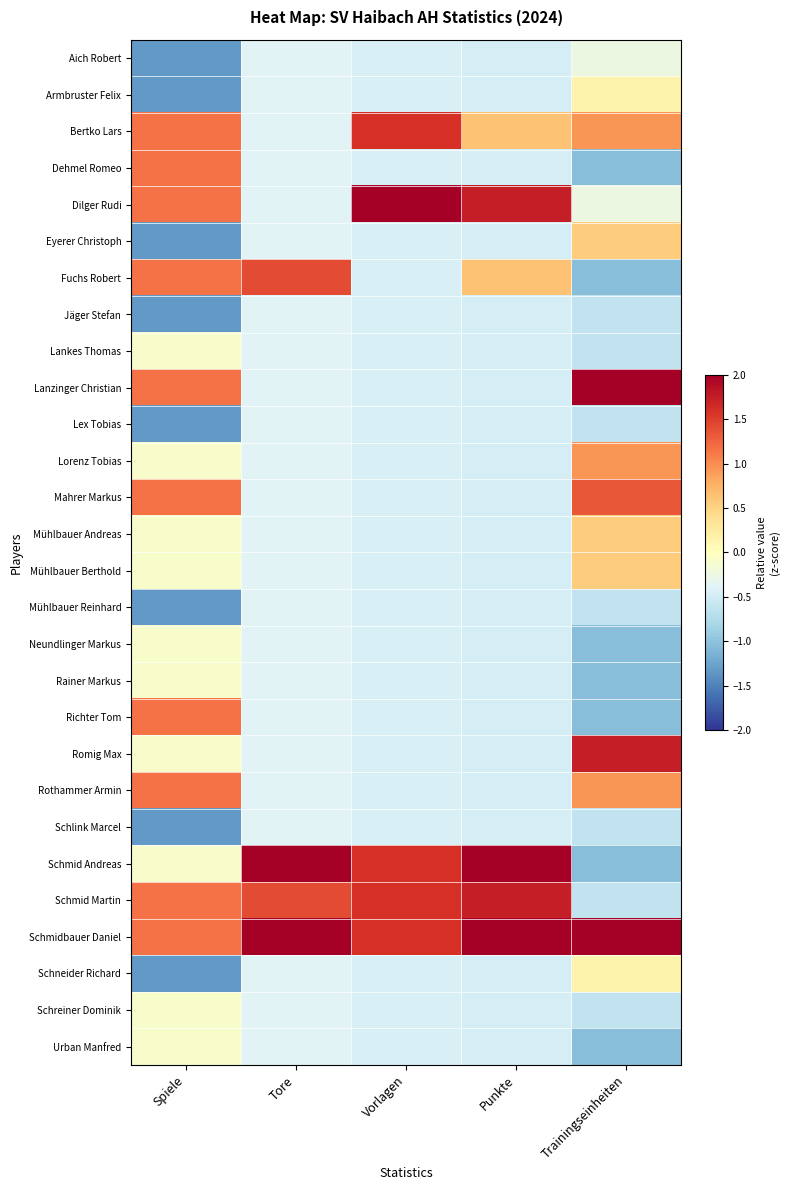

Reading left to right, transcribe all the data shown in this chart.

Aich Robert: Spiele=-1.3	Tore=-0.4	Vorlagen=-0.4	Punkte=-0.5	Trainingseinheiten=-0.2
Armbruster Felix: Spiele=-1.3	Tore=-0.4	Vorlagen=-0.4	Punkte=-0.5	Trainingseinheiten=0.2
Bertko Lars: Spiele=1.2	Tore=-0.4	Vorlagen=1.6	Punkte=0.6	Trainingseinheiten=0.9
Dehmel Romeo: Spiele=1.2	Tore=-0.4	Vorlagen=-0.4	Punkte=-0.5	Trainingseinheiten=-1.0
Dilger Rudi: Spiele=1.2	Tore=-0.4	Vorlagen=3.6	Punkte=1.7	Trainingseinheiten=-0.2
Eyerer Christoph: Spiele=-1.3	Tore=-0.4	Vorlagen=-0.4	Punkte=-0.5	Trainingseinheiten=0.6
Fuchs Robert: Spiele=1.2	Tore=1.4	Vorlagen=-0.4	Punkte=0.6	Trainingseinheiten=-1.0
Jäger Stefan: Spiele=-1.3	Tore=-0.4	Vorlagen=-0.4	Punkte=-0.5	Trainingseinheiten=-0.6
Lankes Thomas: Spiele=-0.1	Tore=-0.4	Vorlagen=-0.4	Punkte=-0.5	Trainingseinheiten=-0.6
Lanzinger Christian: Spiele=1.2	Tore=-0.4	Vorlagen=-0.4	Punkte=-0.5	Trainingseinheiten=2.1
Lex Tobias: Spiele=-1.3	Tore=-0.4	Vorlagen=-0.4	Punkte=-0.5	Trainingseinheiten=-0.6
Lorenz Tobias: Spiele=-0.1	Tore=-0.4	Vorlagen=-0.4	Punkte=-0.5	Trainingseinheiten=0.9
Mahrer Markus: Spiele=1.2	Tore=-0.4	Vorlagen=-0.4	Punkte=-0.5	Trainingseinheiten=1.3
Mühlbauer Andreas: Spiele=-0.1	Tore=-0.4	Vorlagen=-0.4	Punkte=-0.5	Trainingseinheiten=0.6
Mühlbauer Berthold: Spiele=-0.1	Tore=-0.4	Vorlagen=-0.4	Punkte=-0.5	Trainingseinheiten=0.6
Mühlbauer Reinhard: Spiele=-1.3	Tore=-0.4	Vorlagen=-0.4	Punkte=-0.5	Trainingseinheiten=-0.6
Neundlinger Markus: Spiele=-0.1	Tore=-0.4	Vorlagen=-0.4	Punkte=-0.5	Trainingseinheiten=-1.0
Rainer Markus: Spiele=-0.1	Tore=-0.4	Vorlagen=-0.4	Punkte=-0.5	Trainingseinheiten=-1.0
Richter Tom: Spiele=1.2	Tore=-0.4	Vorlagen=-0.4	Punkte=-0.5	Trainingseinheiten=-1.0
Romig Max: Spiele=-0.1	Tore=-0.4	Vorlagen=-0.4	Punkte=-0.5	Trainingseinheiten=1.7
Rothammer Armin: Spiele=1.2	Tore=-0.4	Vorlagen=-0.4	Punkte=-0.5	Trainingseinheiten=0.9
Schlink Marcel: Spiele=-1.3	Tore=-0.4	Vorlagen=-0.4	Punkte=-0.5	Trainingseinheiten=-0.6
Schmid Andreas: Spiele=-0.1	Tore=3.2	Vorlagen=1.6	Punkte=2.8	Trainingseinheiten=-1.0
Schmid Martin: Spiele=1.2	Tore=1.4	Vorlagen=1.6	Punkte=1.7	Trainingseinheiten=-0.6
Schmidbauer Daniel: Spiele=1.2	Tore=3.2	Vorlagen=1.6	Punkte=2.8	Trainingseinheiten=2.1
Schneider Richard: Spiele=-1.3	Tore=-0.4	Vorlagen=-0.4	Punkte=-0.5	Trainingseinheiten=0.2
Schreiner Dominik: Spiele=-0.1	Tore=-0.4	Vorlagen=-0.4	Punkte=-0.5	Trainingseinheiten=-0.6
Urban Manfred: Spiele=-0.1	Tore=-0.4	Vorlagen=-0.4	Punkte=-0.5	Trainingseinheiten=-1.0